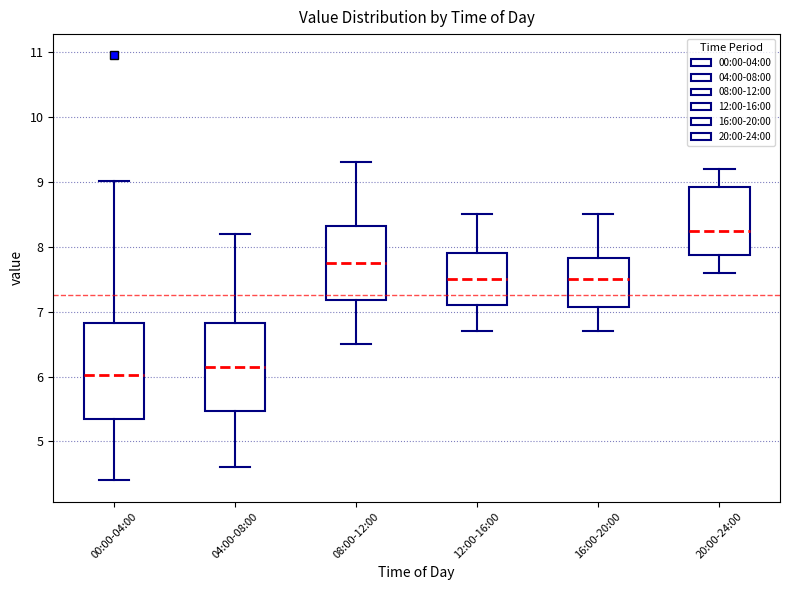

Which box has the lowest median line?

00:00-04:00